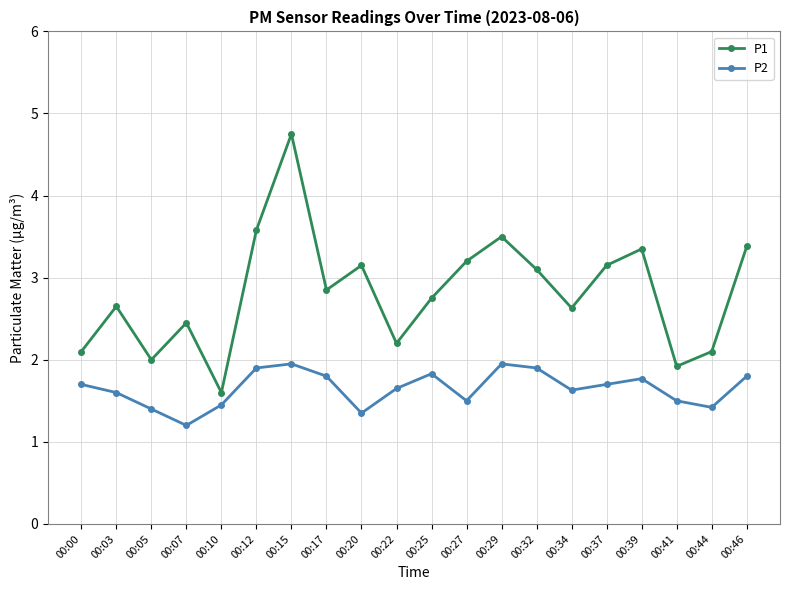

Where is P1 nearest to the value 3?

00:32